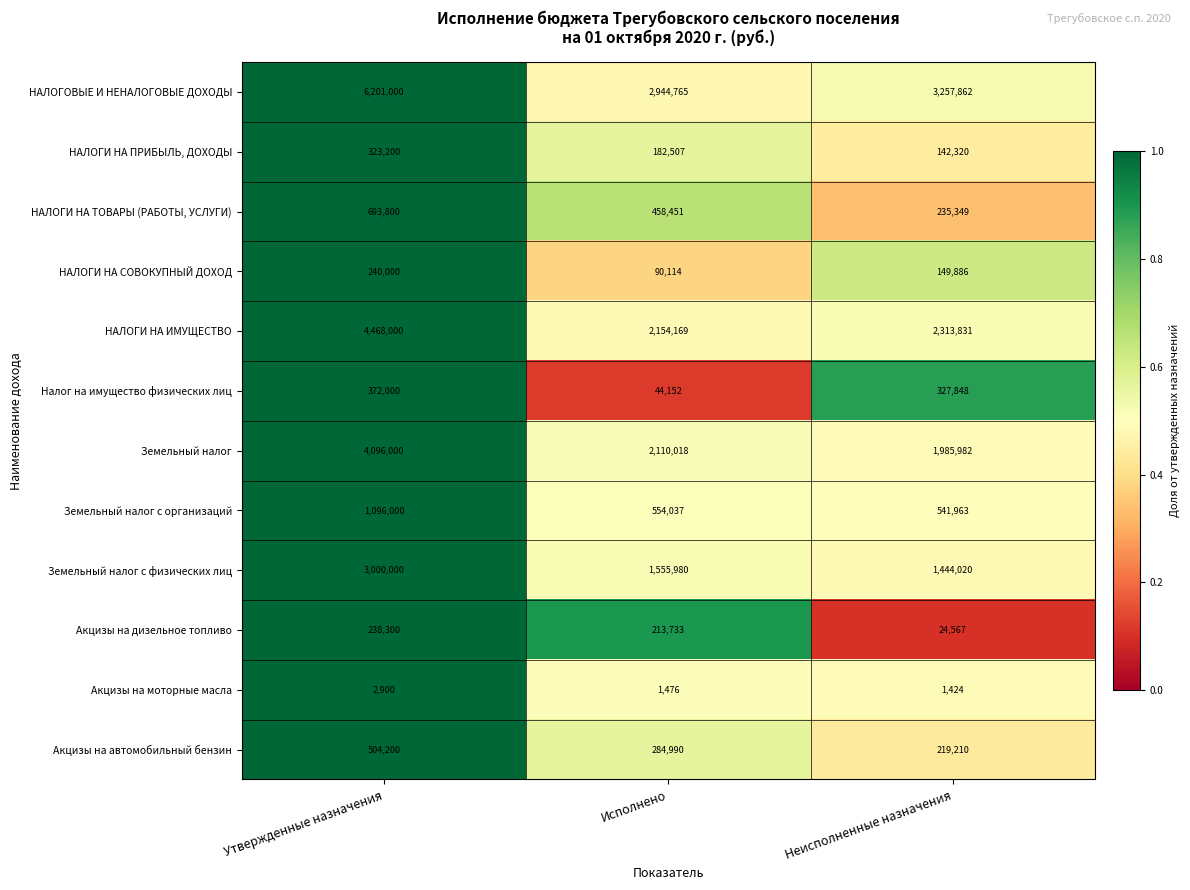

Which series changed the most between Утвержденные назначения and Исполнено?

НАЛОГОВЫЕ И НЕНАЛОГОВЫЕ ДОХОДЫ